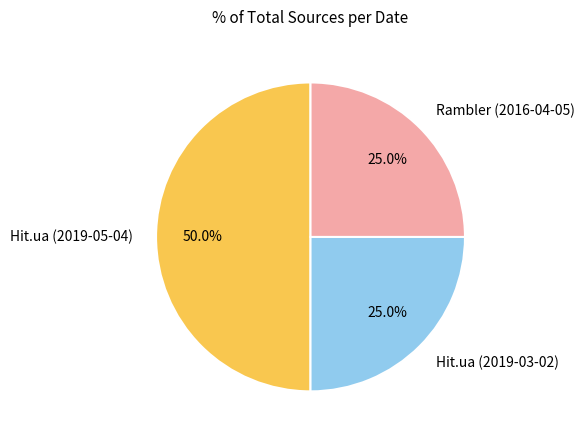

How many slices are in this pie chart?

3